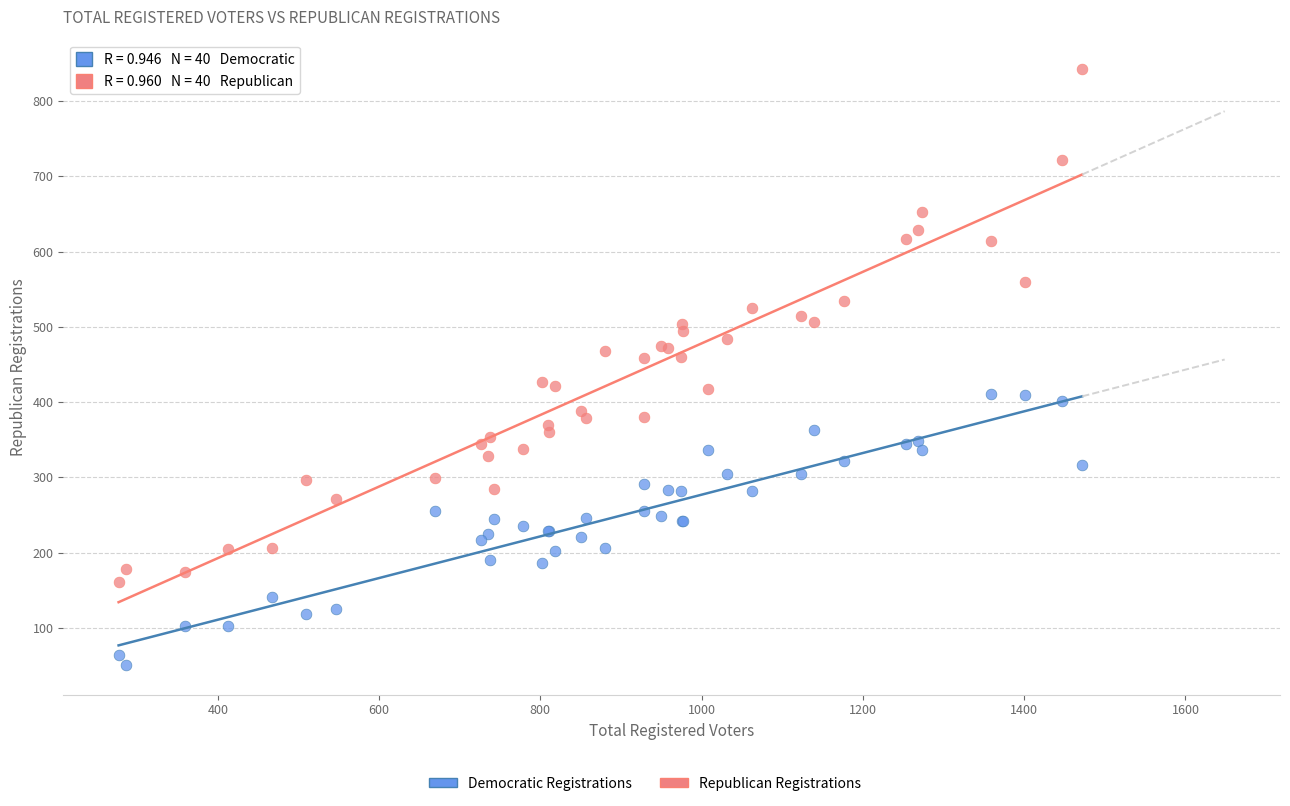

Which series contains the lowest Y value?

Democratic Registrations